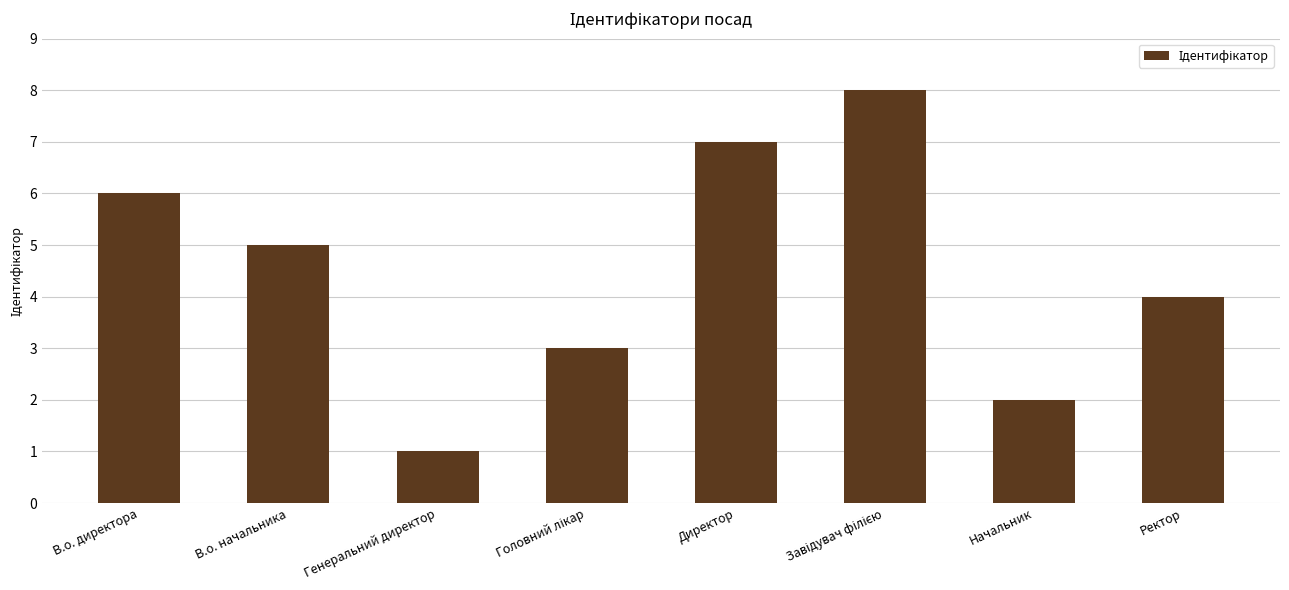

What is the greatest value displayed?

8